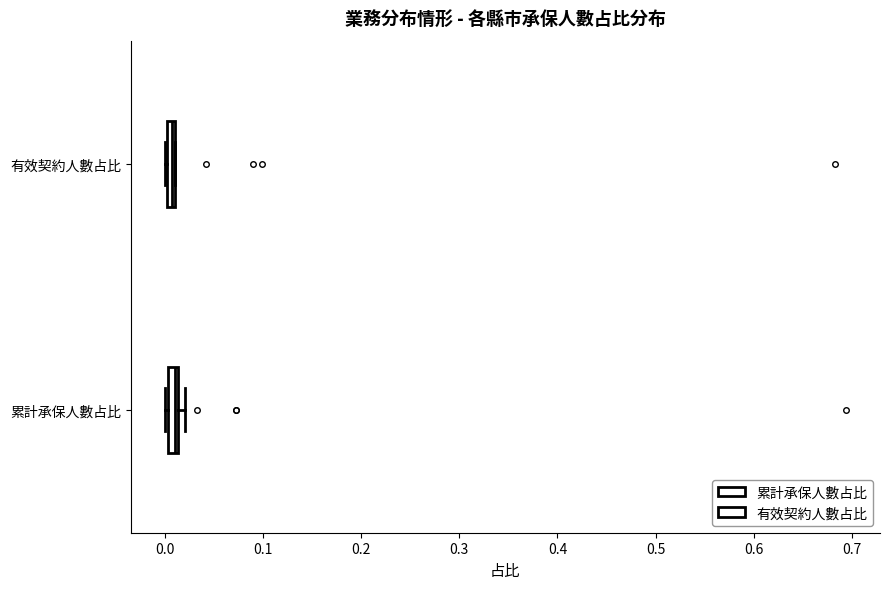

Where is the right edge of the box for 有效契約人數占比 on the x-axis? The values are not printed on the chart, so give them approximately, as read against the axis.

0.01